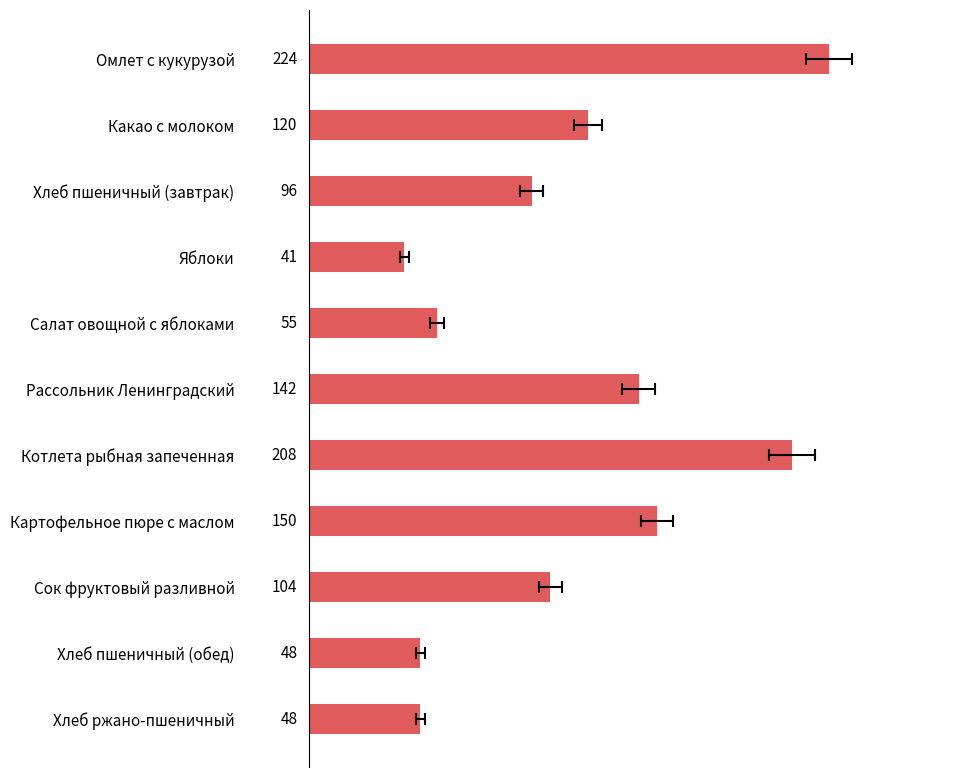

Reading left to right, transcribe all the data shown in this chart.

224	120	96	41	55	142	208	150	104	48	48